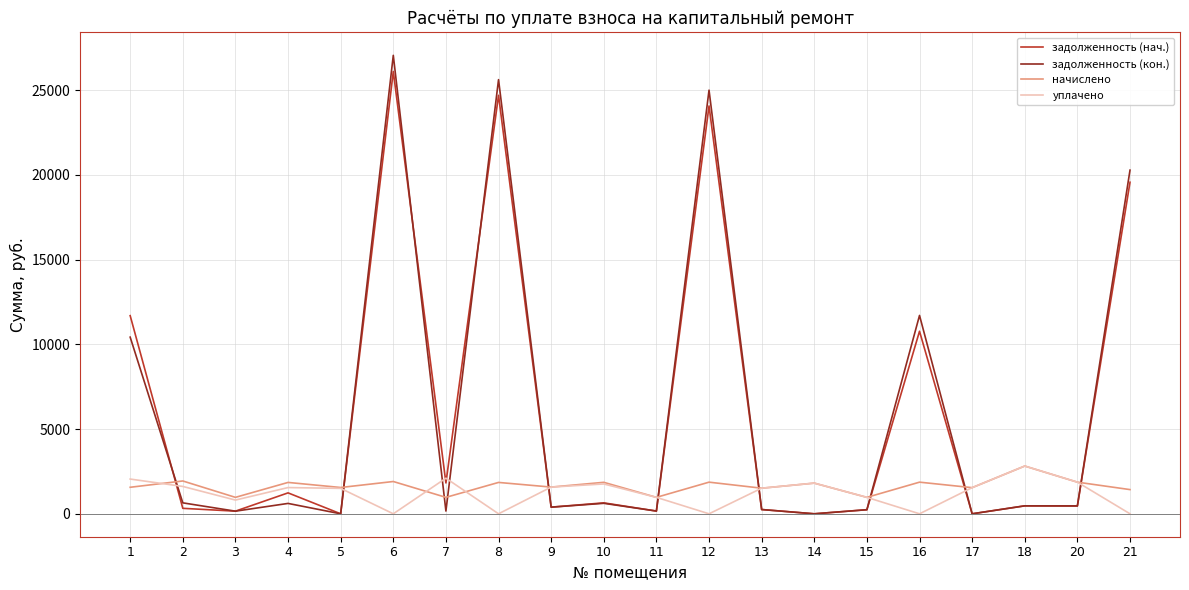

Between 15 and 21, which series saw the biggest shift?

задолженность (кон.)